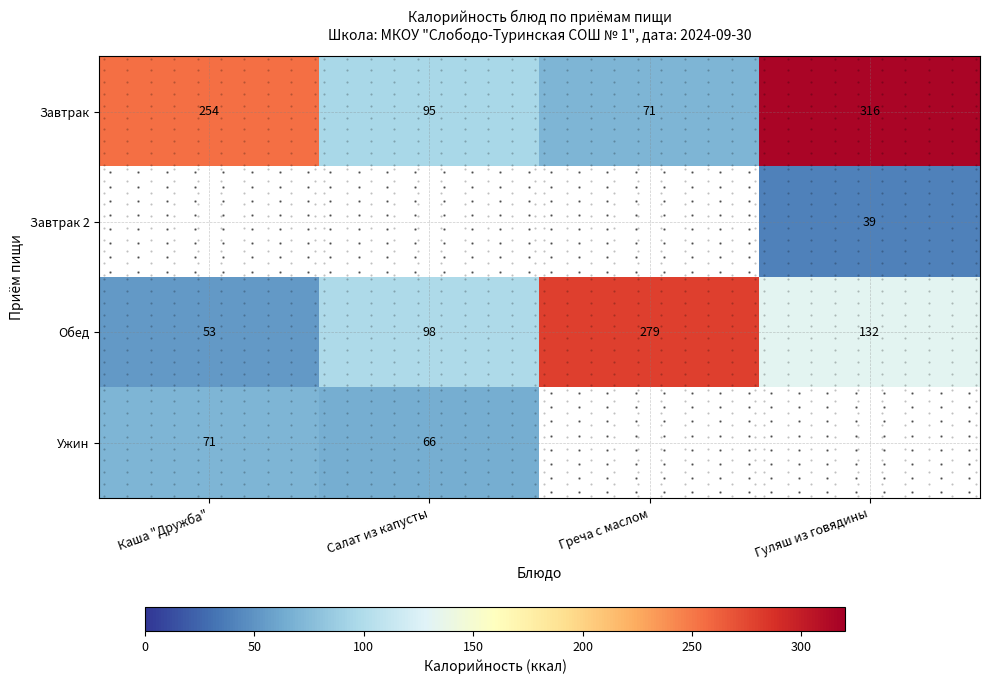

Which series has the largest total across all categories?

Завтрак